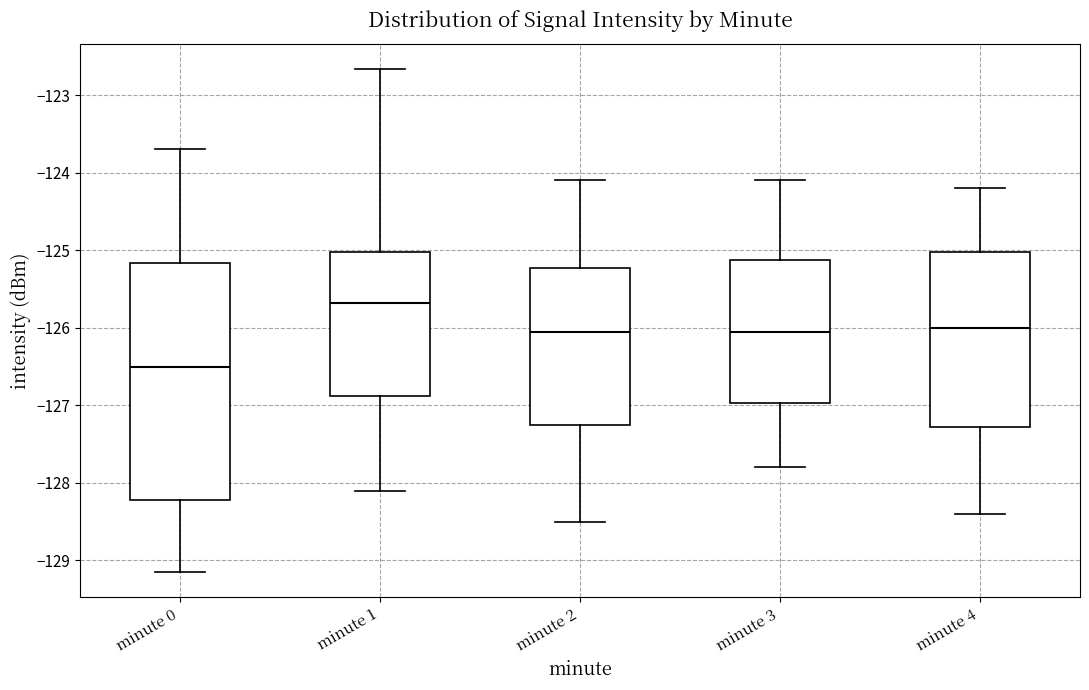

Comparing the boxes themselves (not the whiskers), which one is the tallest?

minute 0